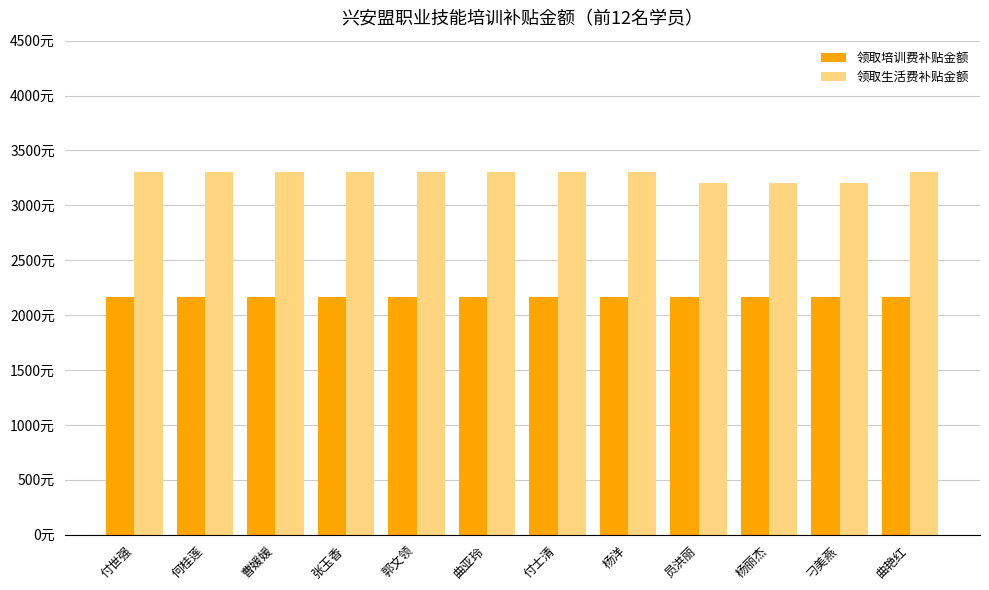

Which series has the largest total across all categories?

领取生活费补贴金额